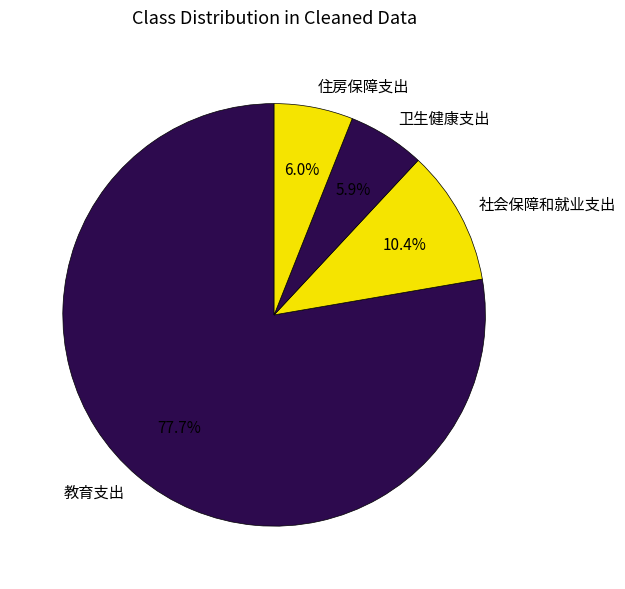

Which category has the biggest portion of the pie?

教育支出